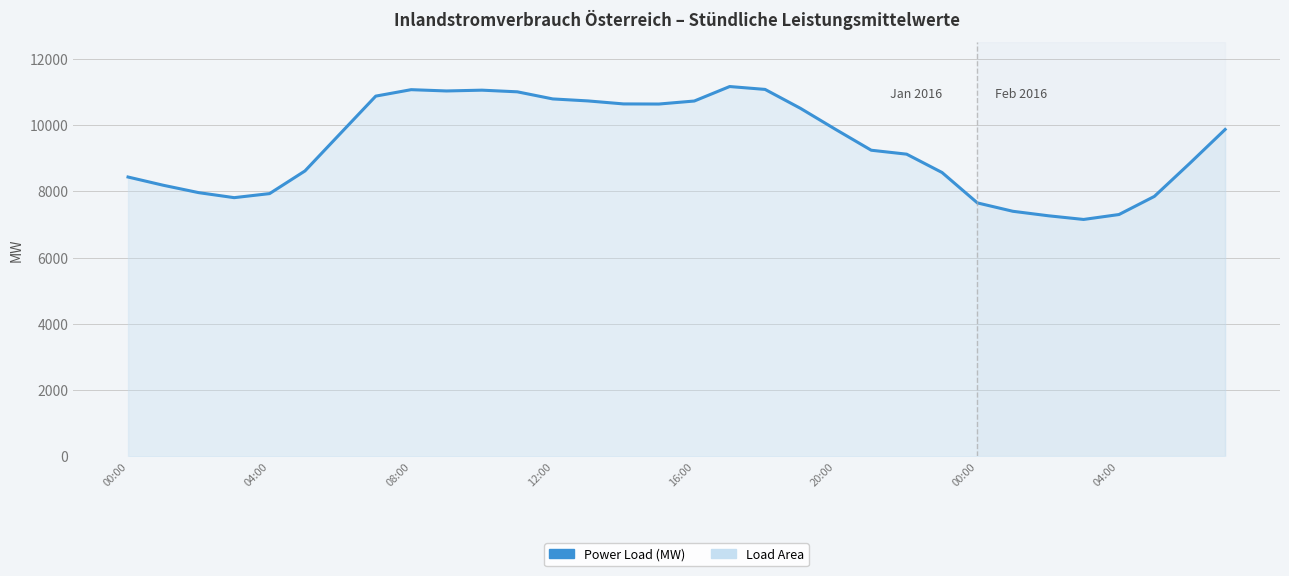

What is the smallest value displayed?

7150.0